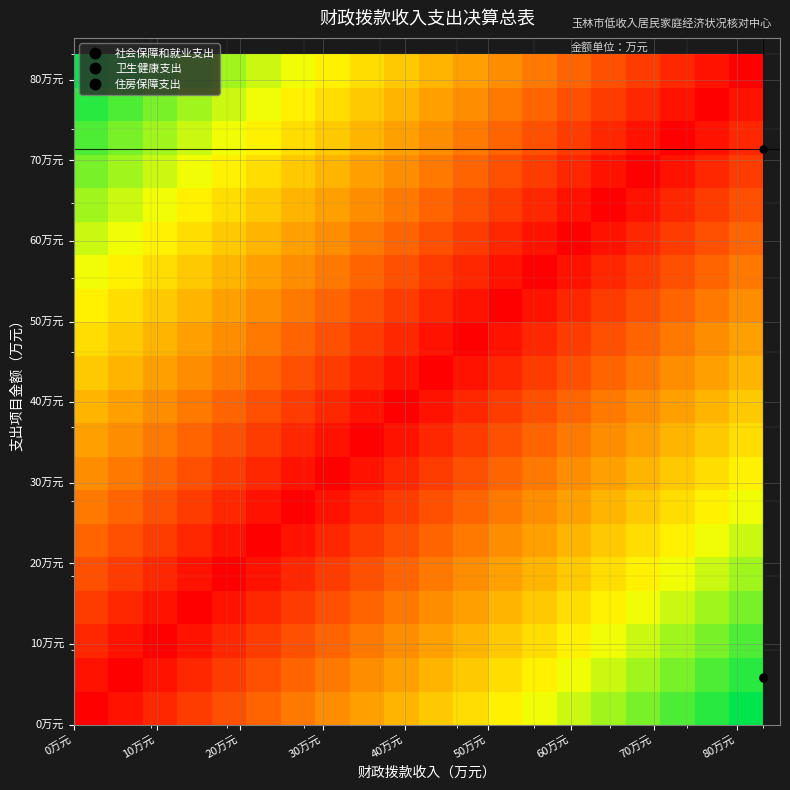

At how many categories does at least one series exceed 0?

20